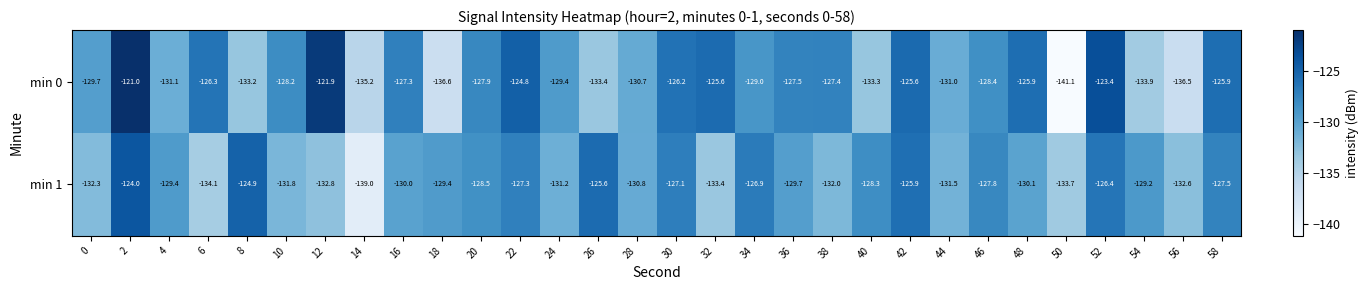

What is the spread (max minus min) of values at 52?

3.0